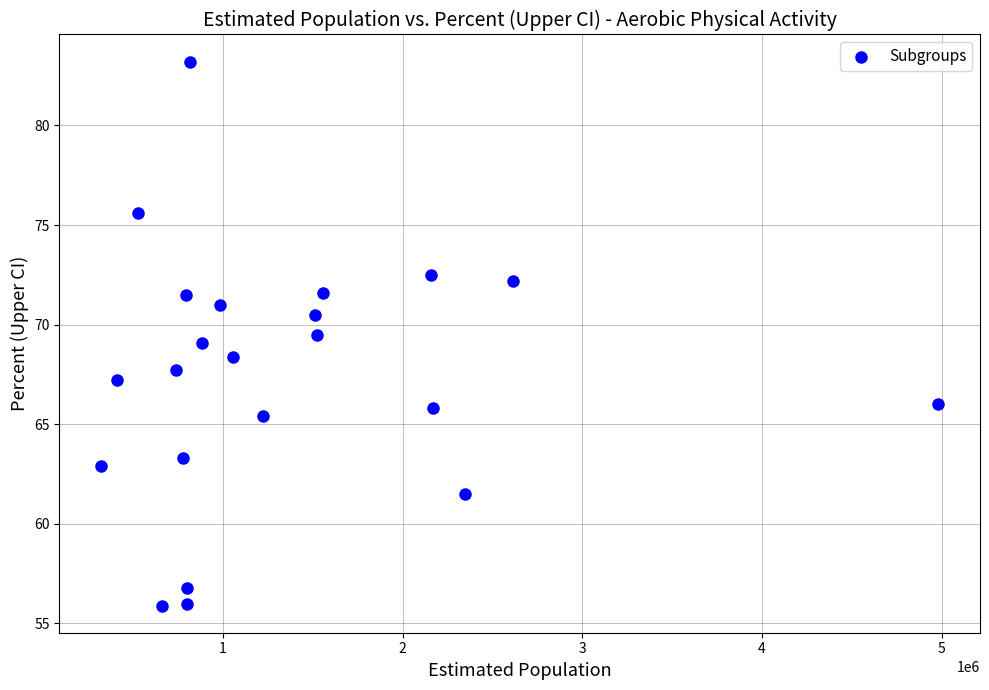

What is the range of X values (max minus min)?

4656000.0